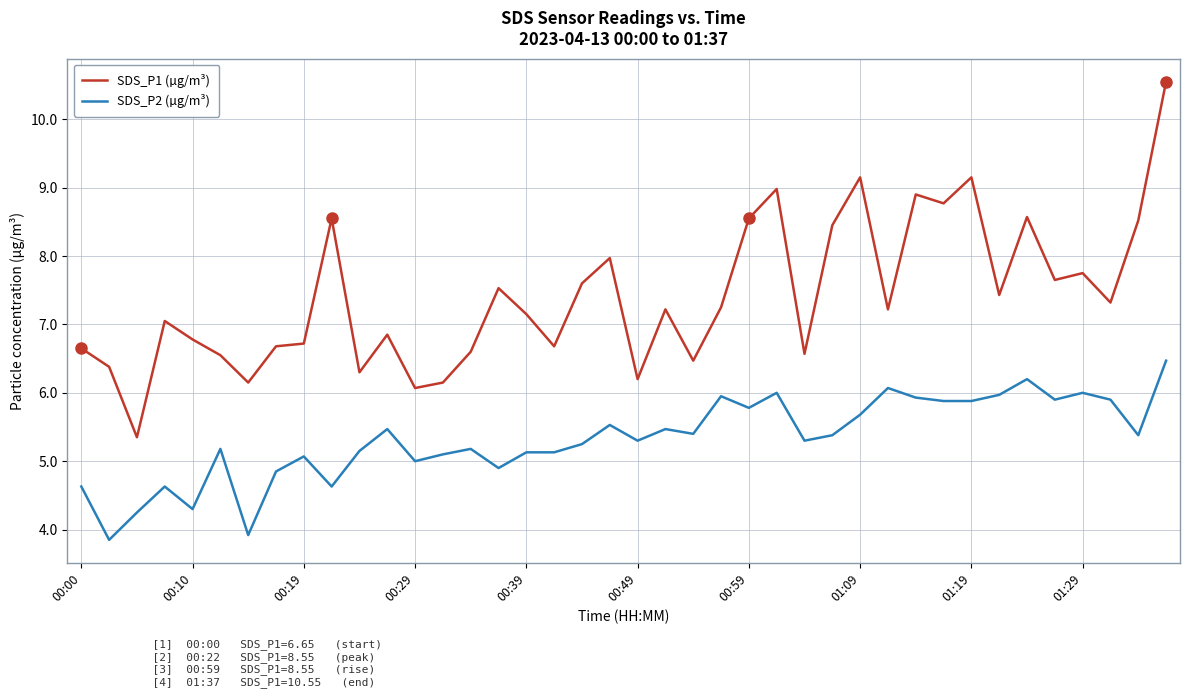

Which series has the largest range (max minus min)?

SDS_P1 (µg/m³)